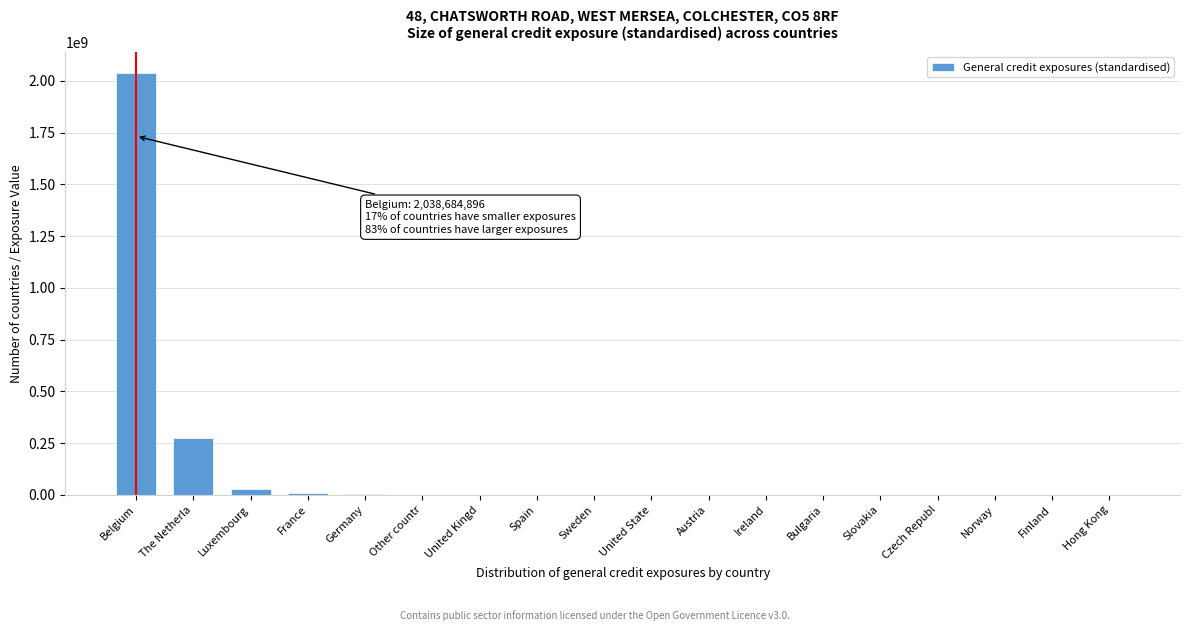

The chart shows a value of 3412874044.8 at Belgium. True or false?

False